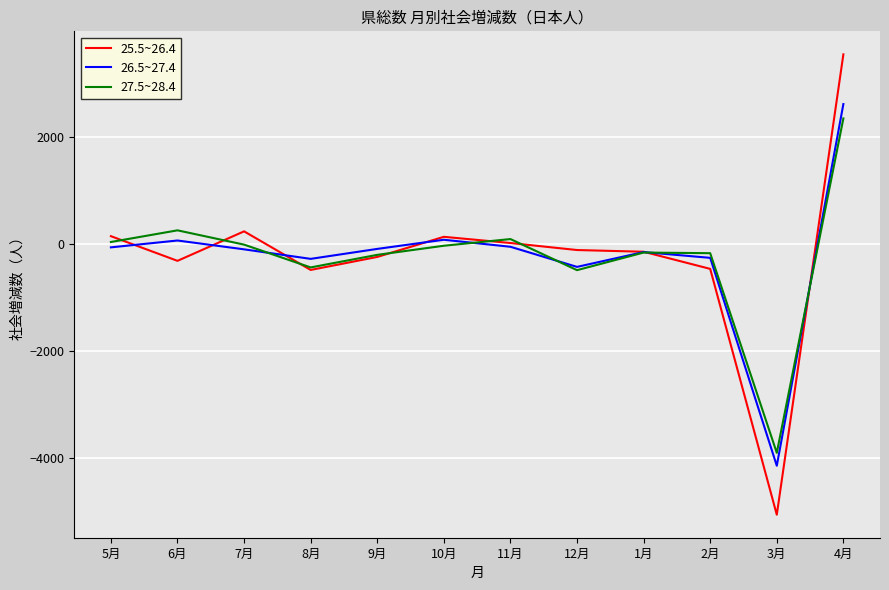

The value of 25.5~26.4 at 2月 is -746. True or false?

False